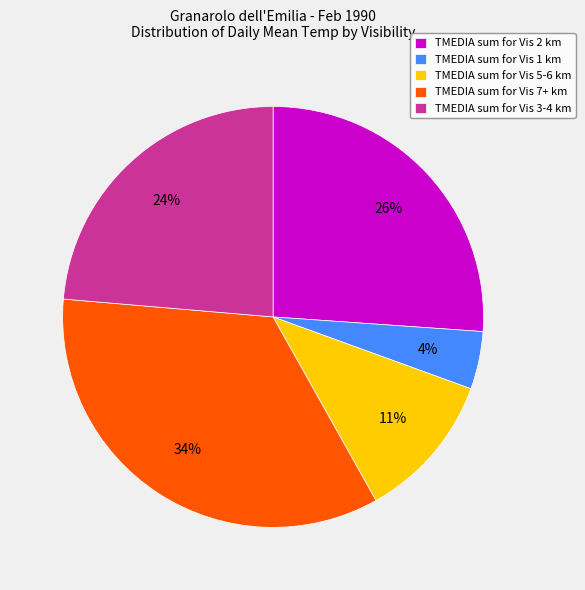

Which slice is the largest?

TMEDIA sum for Vis 7+ km